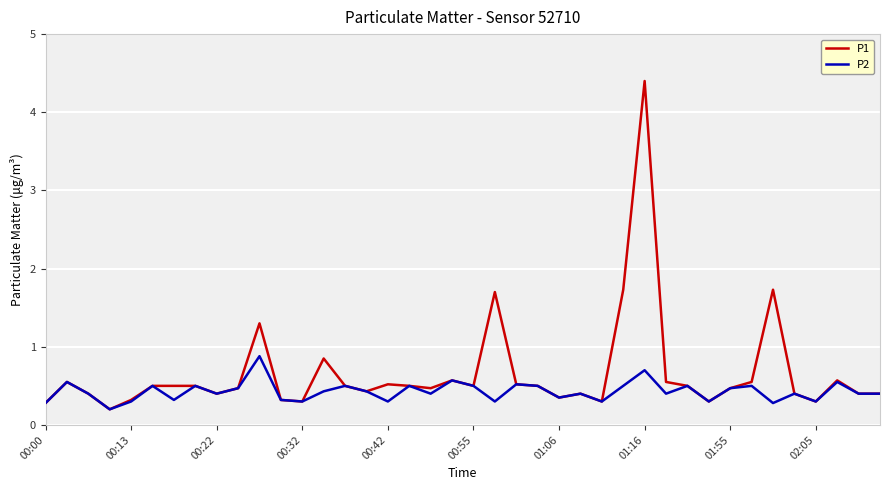

Rank the series by their maximum value, from lowest to highest.

P2, P1